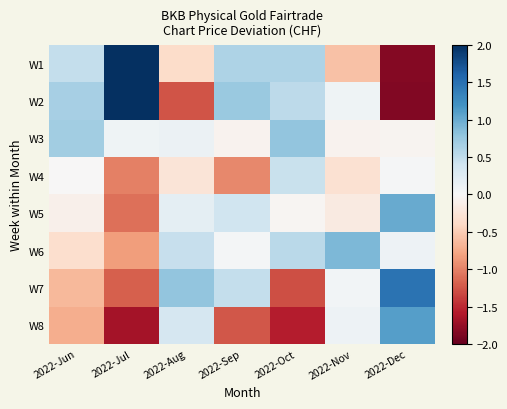

How many distinct data groups are displayed?

8